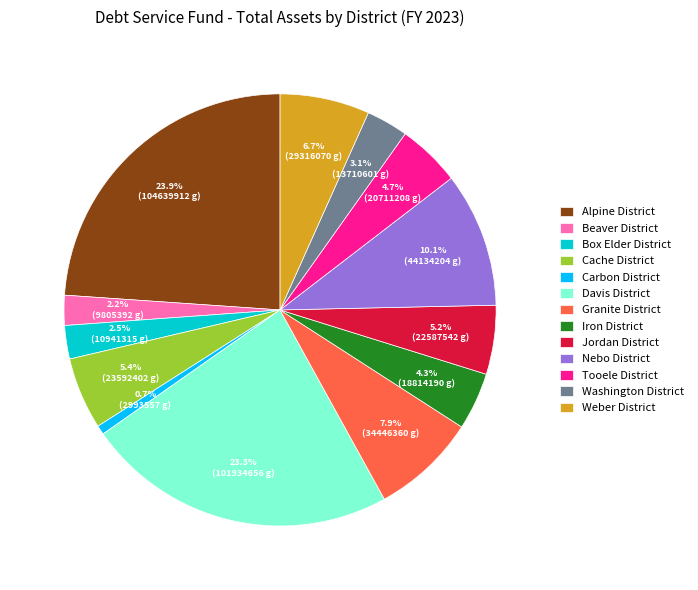

To the nearest percent, what is the difference between the Washington District and Granite District slice percentages?

5%